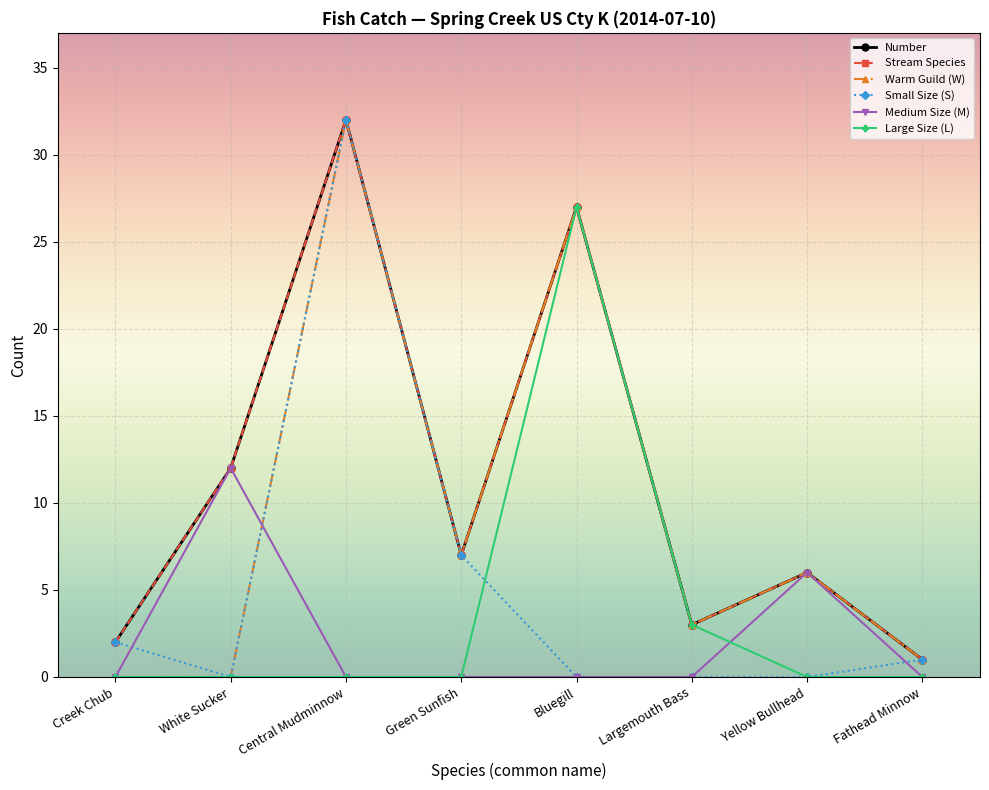

True or false: Warm Guild (W) and Number intersect in this chart.

False